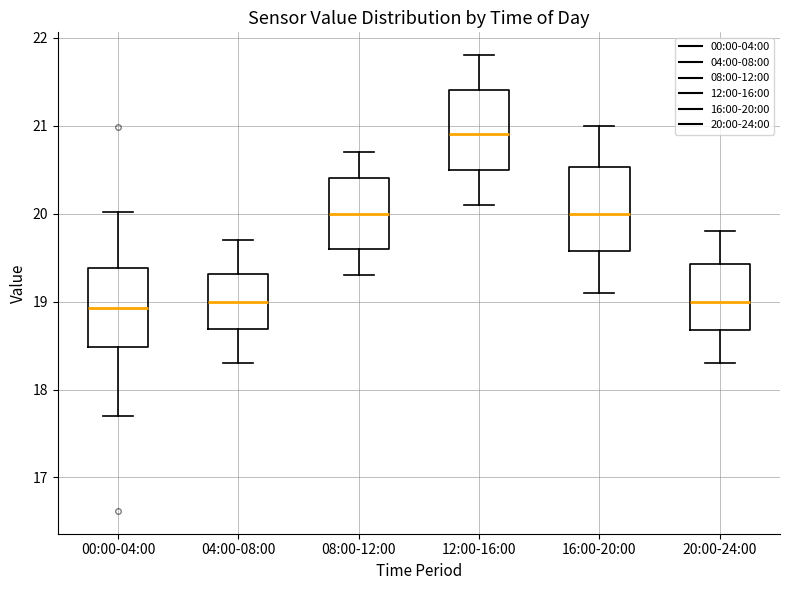

Where does the lower whisker of the box for 04:00-08:00 end on the y-axis? The values are not printed on the chart, so give them approximately, as read against the axis.

18.3